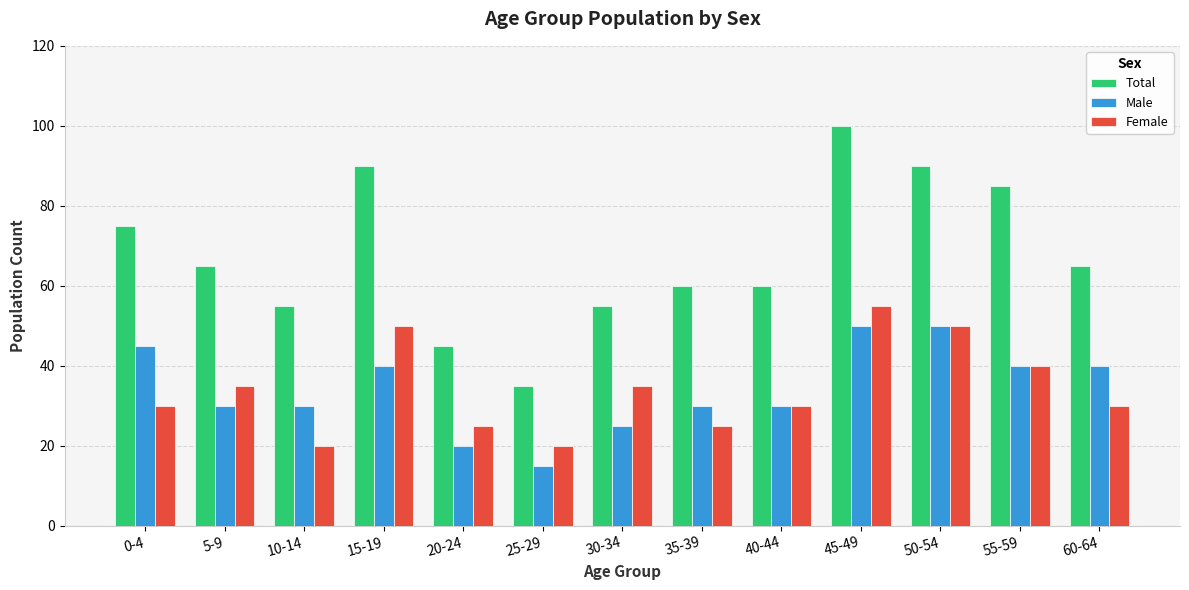

What is the label of the 10th bar from the left?

45-49